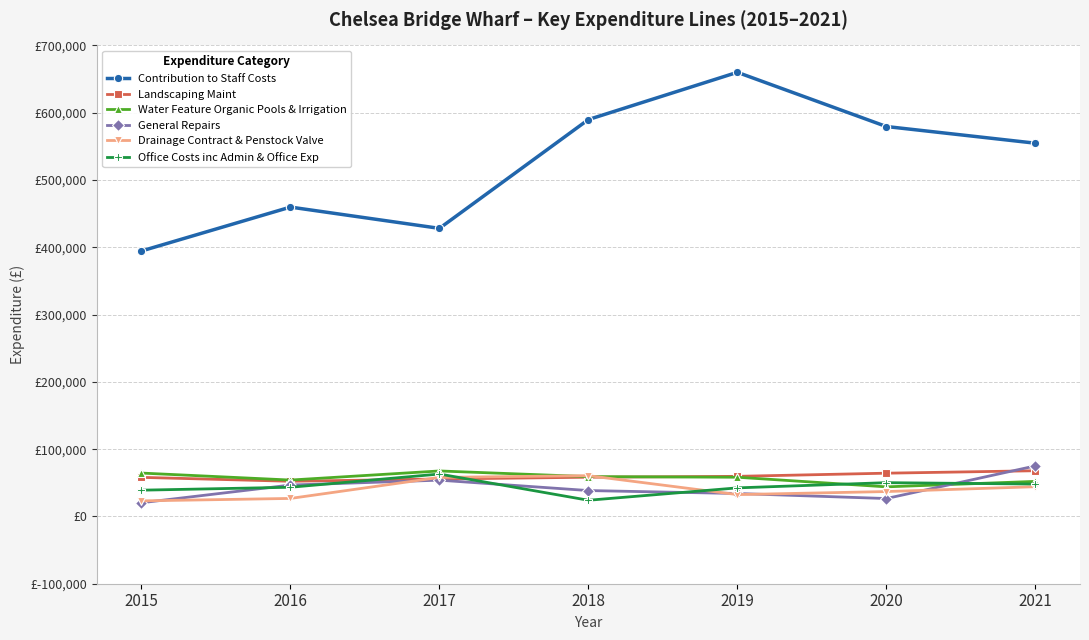

Reading left to right, list all the values displayed in this chart.

Contribution to Staff Costs: 394474	459721	428106	589788	659994	579445	554681
Landscaping Maint: 58058	52252	55625	58270	59583	64269	67904
Water Feature Organic Pools & Irrigation: 64445	54057	67584	59164	58251	43967	52085
General Repairs: 20351	46637	53893	38452	34083	26584	75065
Drainage Contract & Penstock Valve: 23109	26750	57989	60589	32457	36974	44167
Office Costs inc Admin & Office Exp: 39011	43359	63004	24039	42445	50186	48119